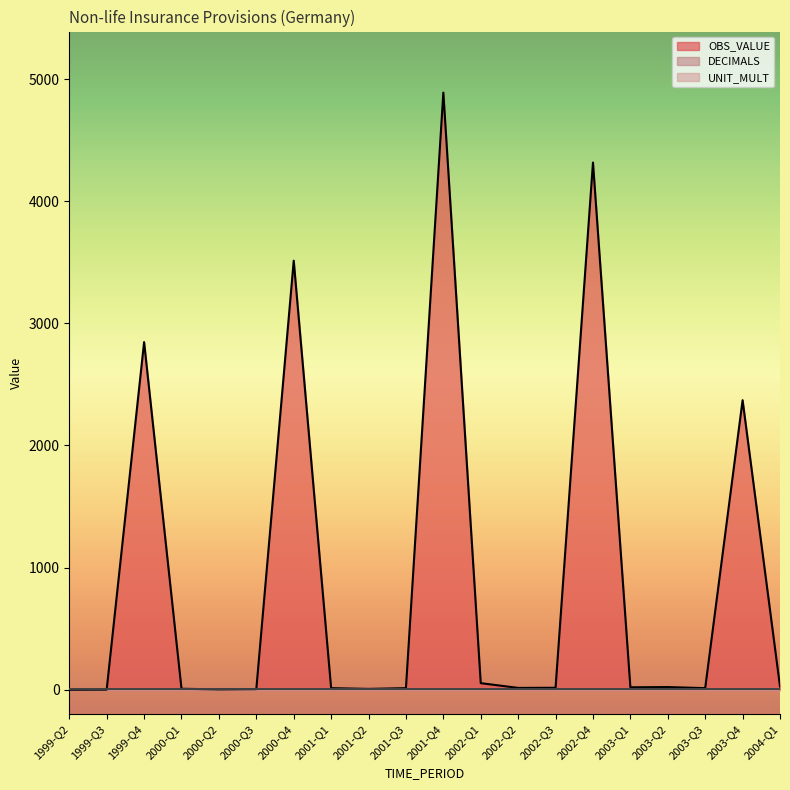

True or false: OBS_VALUE has more than 2 points higher than both neighbors.

True